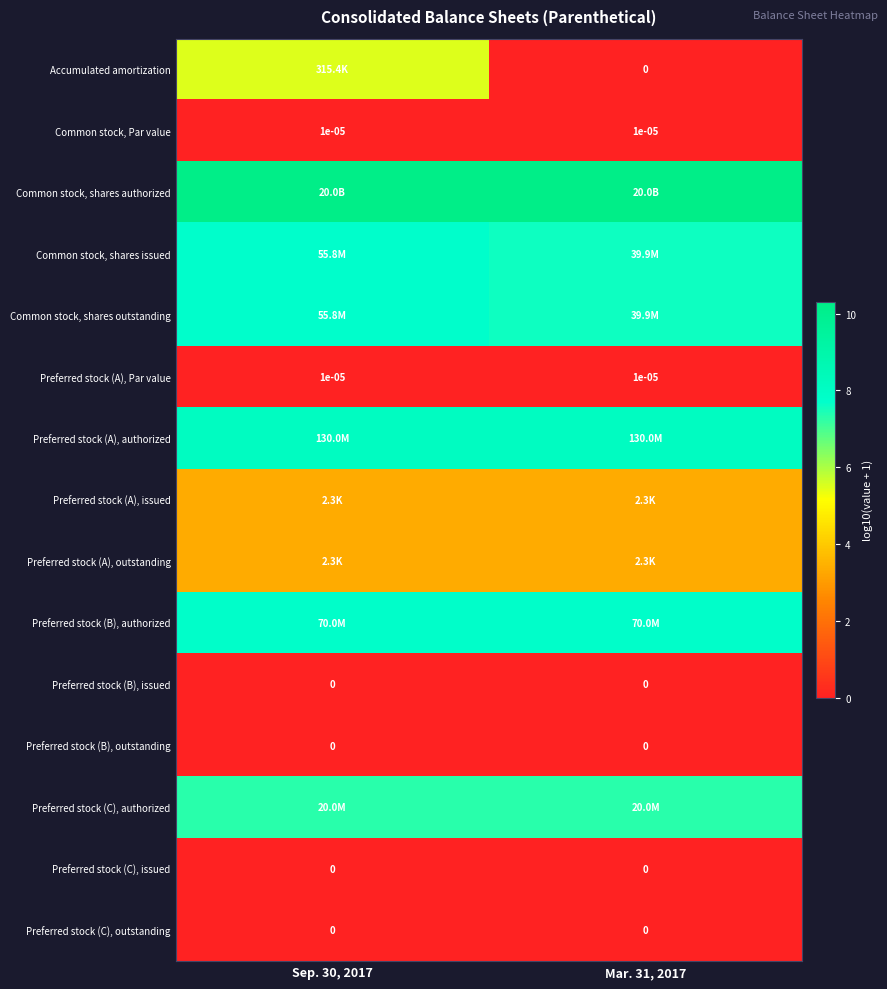

Is the value of Common stock, shares authorized at Mar. 31, 2017 greater than the value of Accumulated amortization at Sep. 30, 2017?

Yes